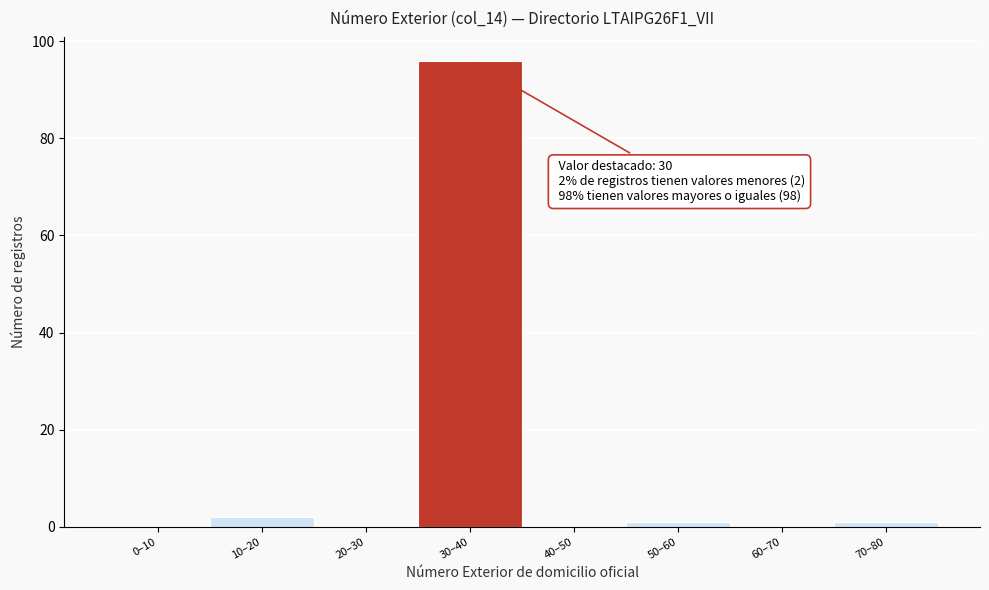

Reading left to right, what are all the values shown in this chart?

0–10=0	10–20=2	20–30=0	30–40=96	40–50=0	50–60=1	60–70=0	70–80=1